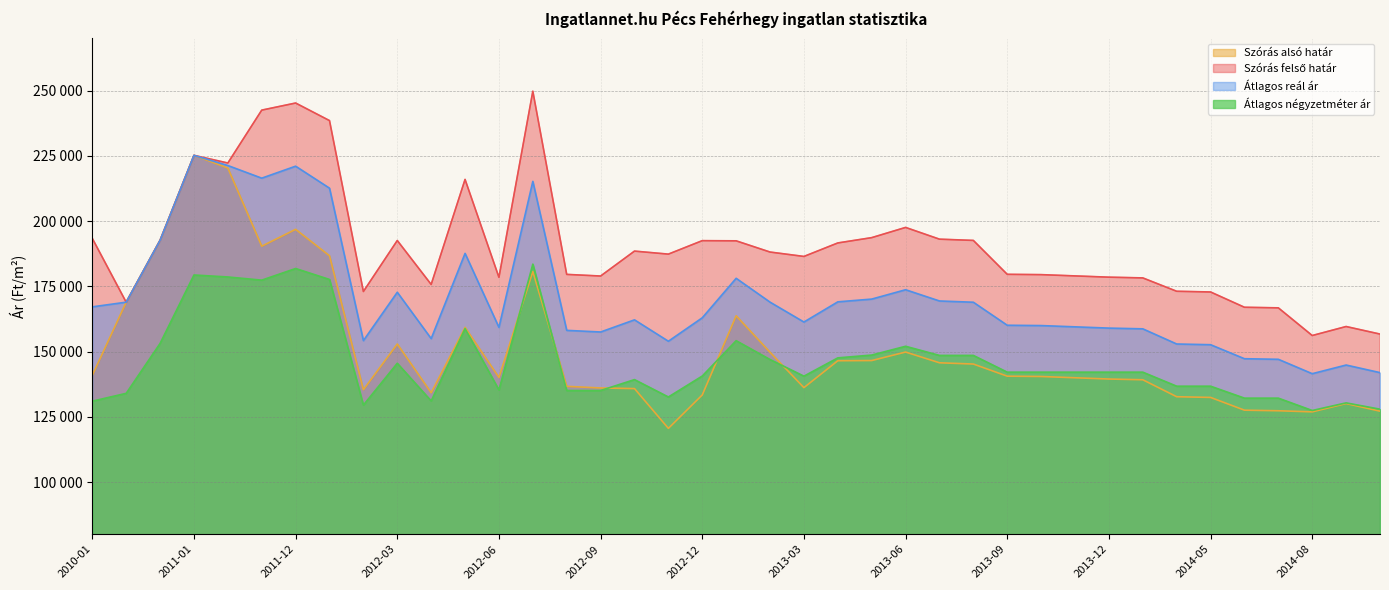

What is the maximum value shown in the chart?

249761